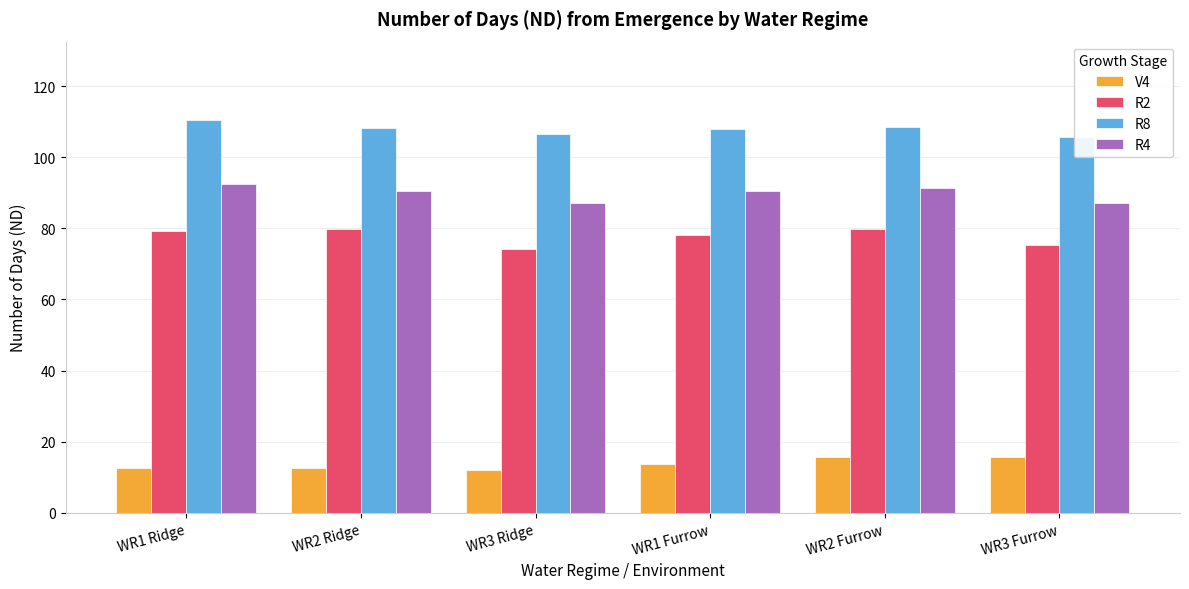

What position from the left is WR2 Ridge?

2